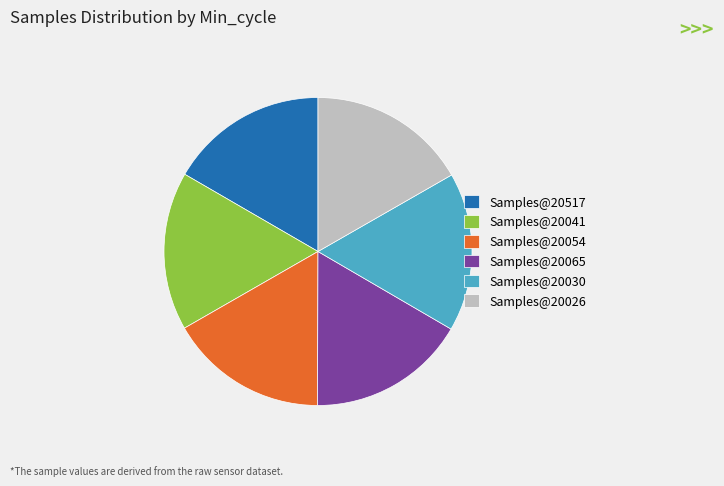

Count the number of slices in the pie.

6